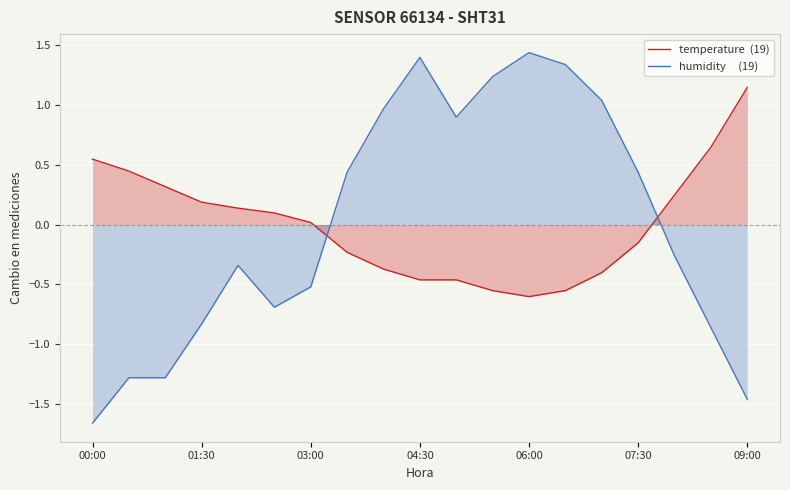

Which category has the lowest value across all series?

00:00